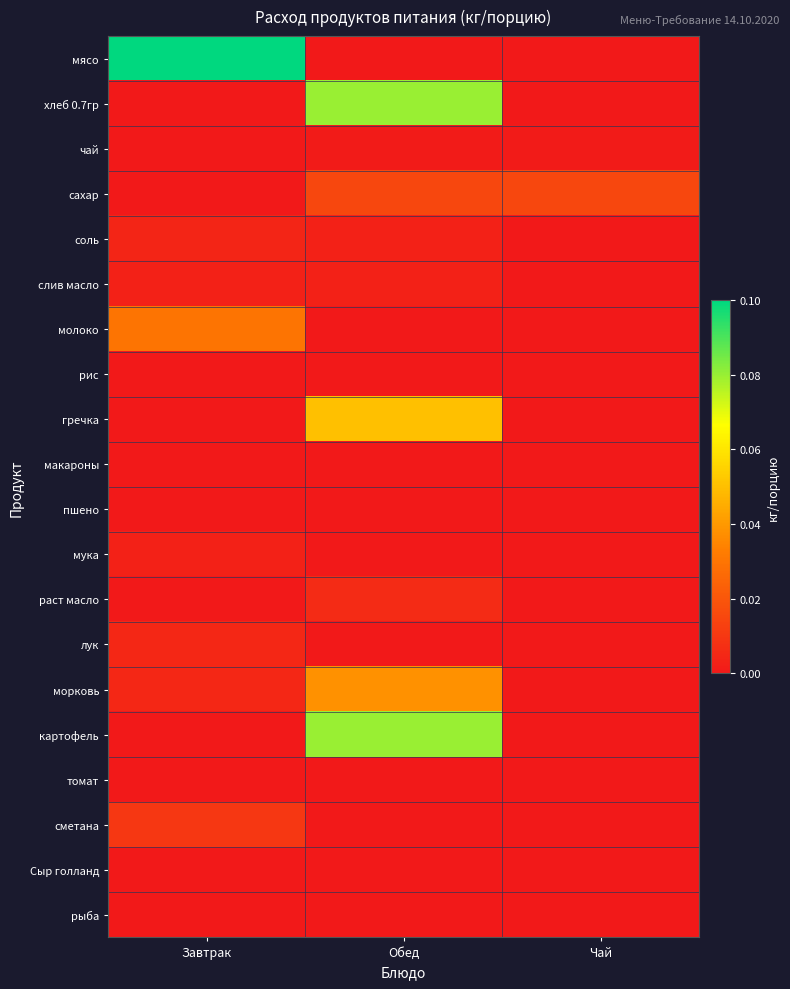

Which series changed the most between Обед and Чай?

хлеб 0.7гр